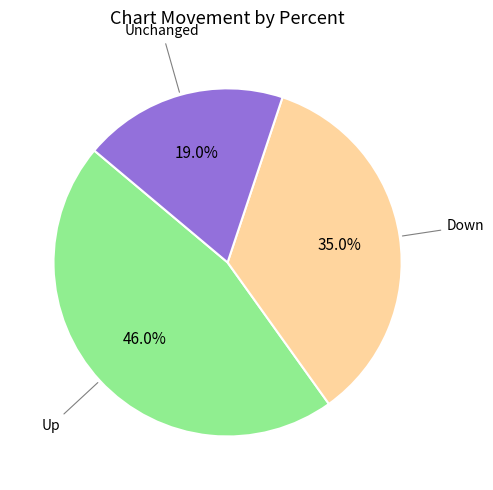

What is the largest slice in the pie chart?

Up